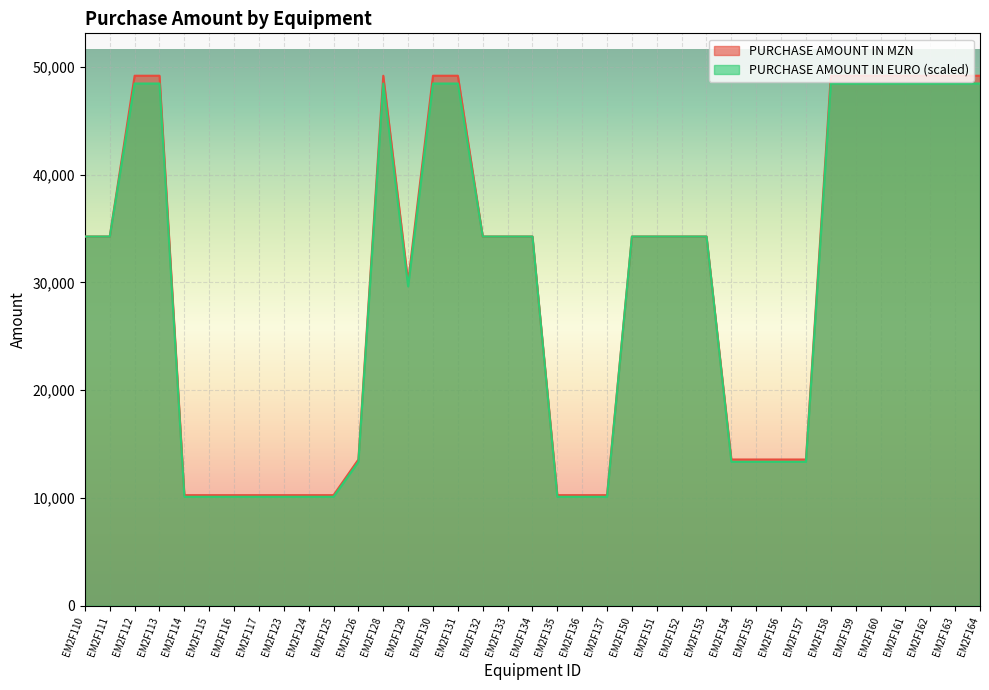

True or false: PURCHASE AMOUNT IN MZN has a value of 10265.0 at EM2F116.

True